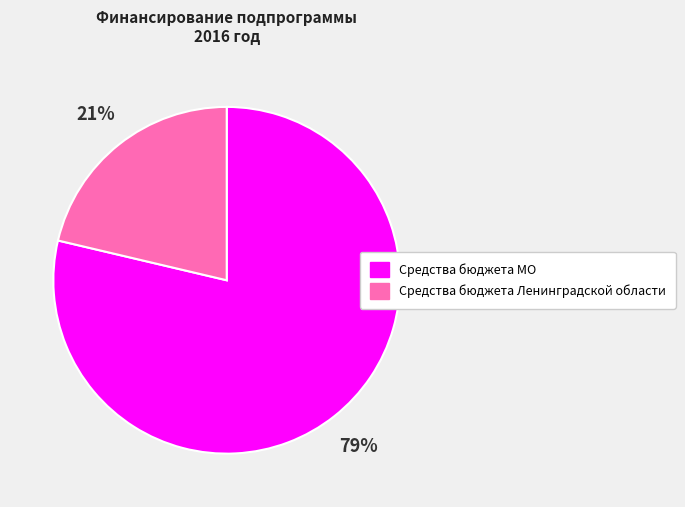

Combined, do Средства бюджета Ленинградской области and Средства бюджета МО account for over 50%?

Yes